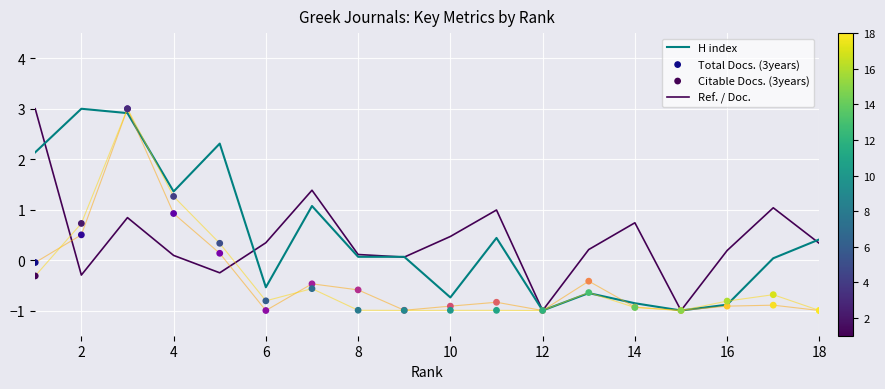

At how many categories does at least one series exceed 2?

4